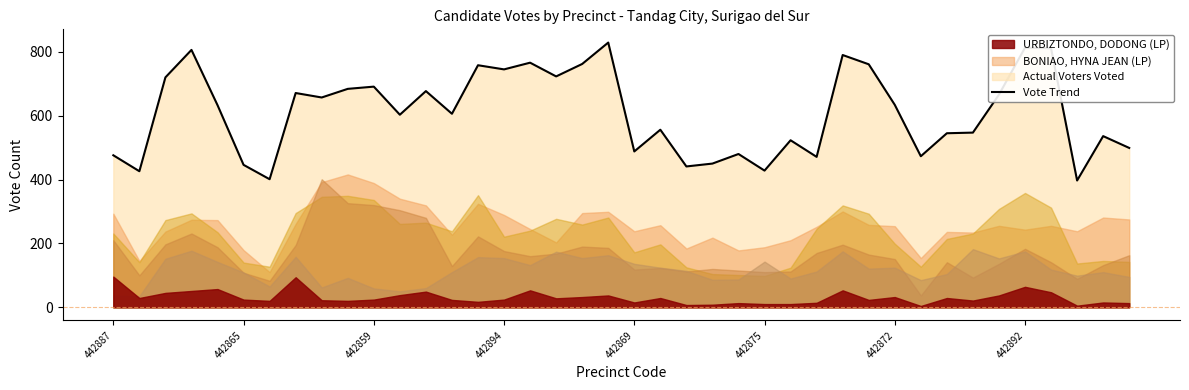

Does the chart have visible grid lines?

No